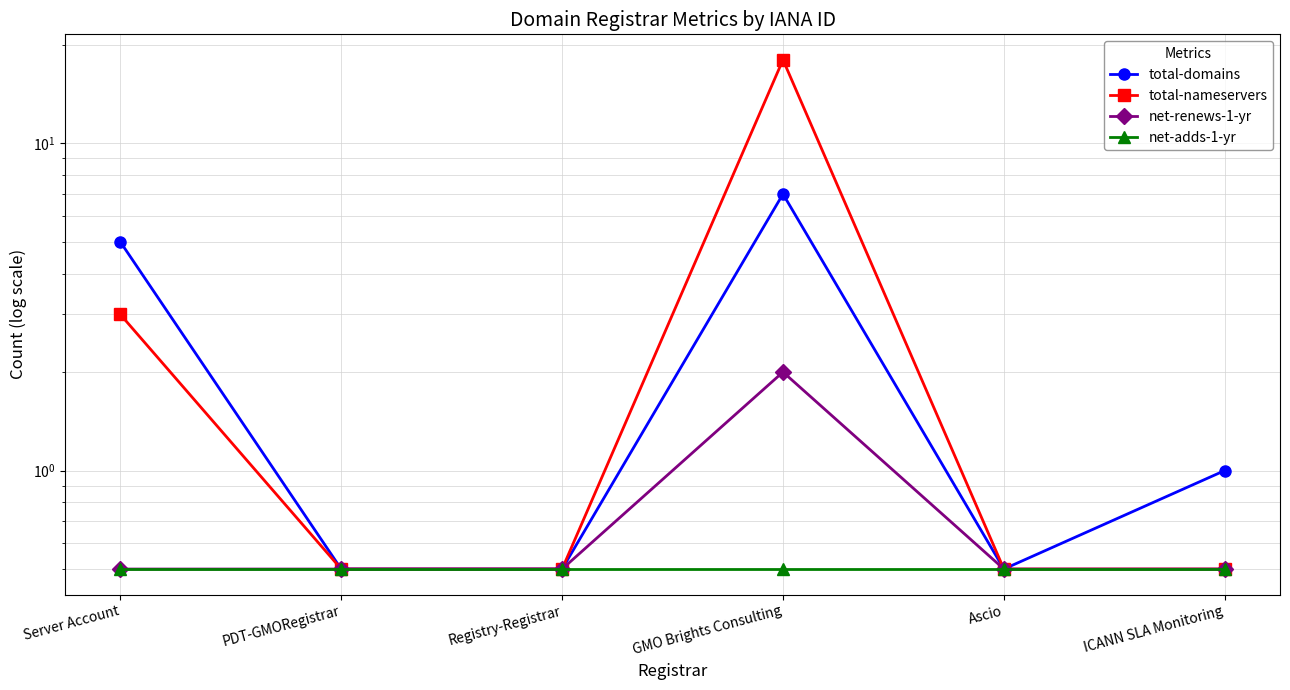

How many categories are shown in the chart?

6